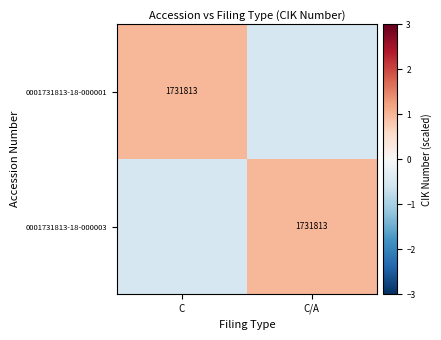

The value of 0001731813-18-000001 at C is 1731813.0. True or false?

True